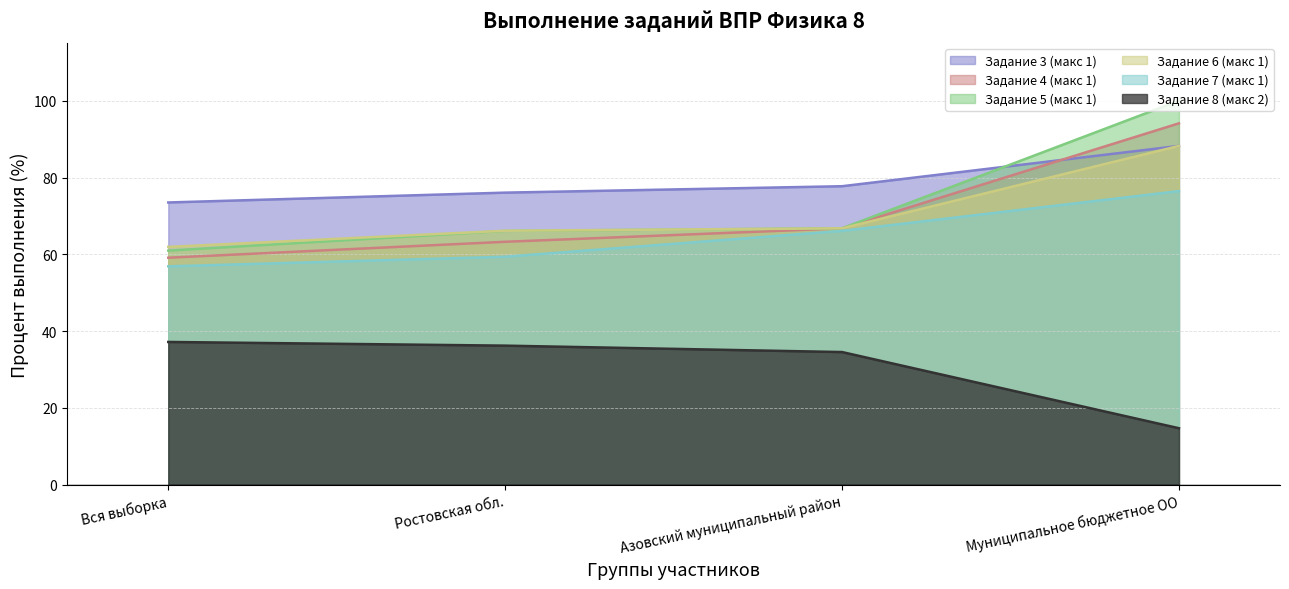

Which category has the lowest value across all series?

Муниципальное бюджетное ОО